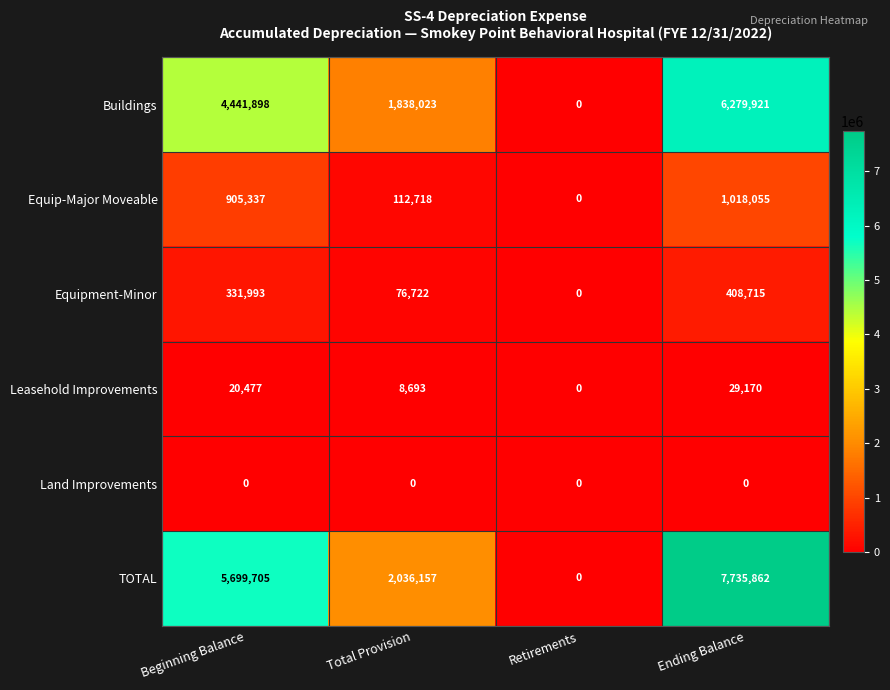

Count the Equipment-Minor values in the range 76722 to 408715.

3